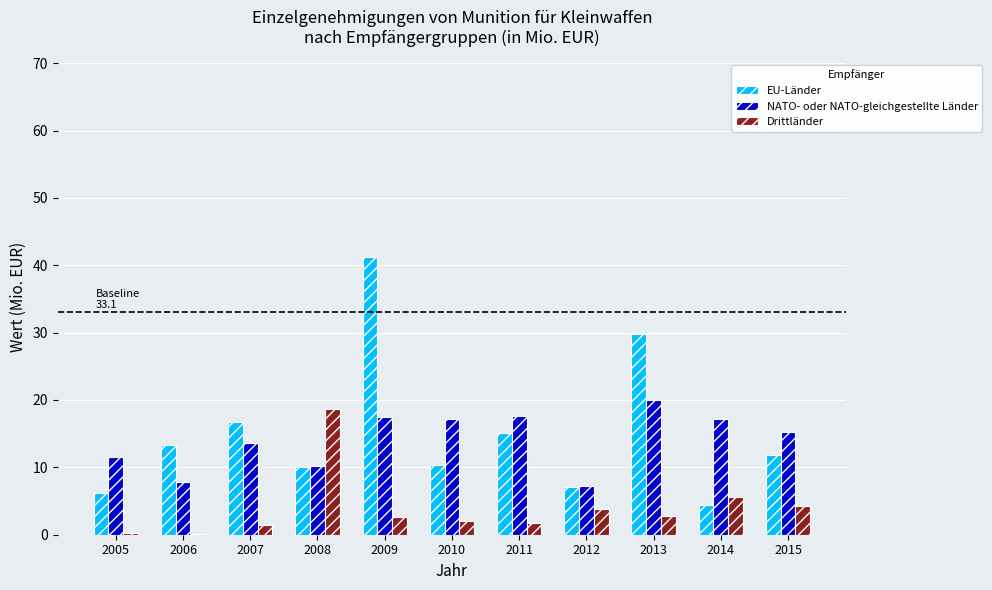

What is the difference between the Drittländer values at 2005 and 2008?

18.4